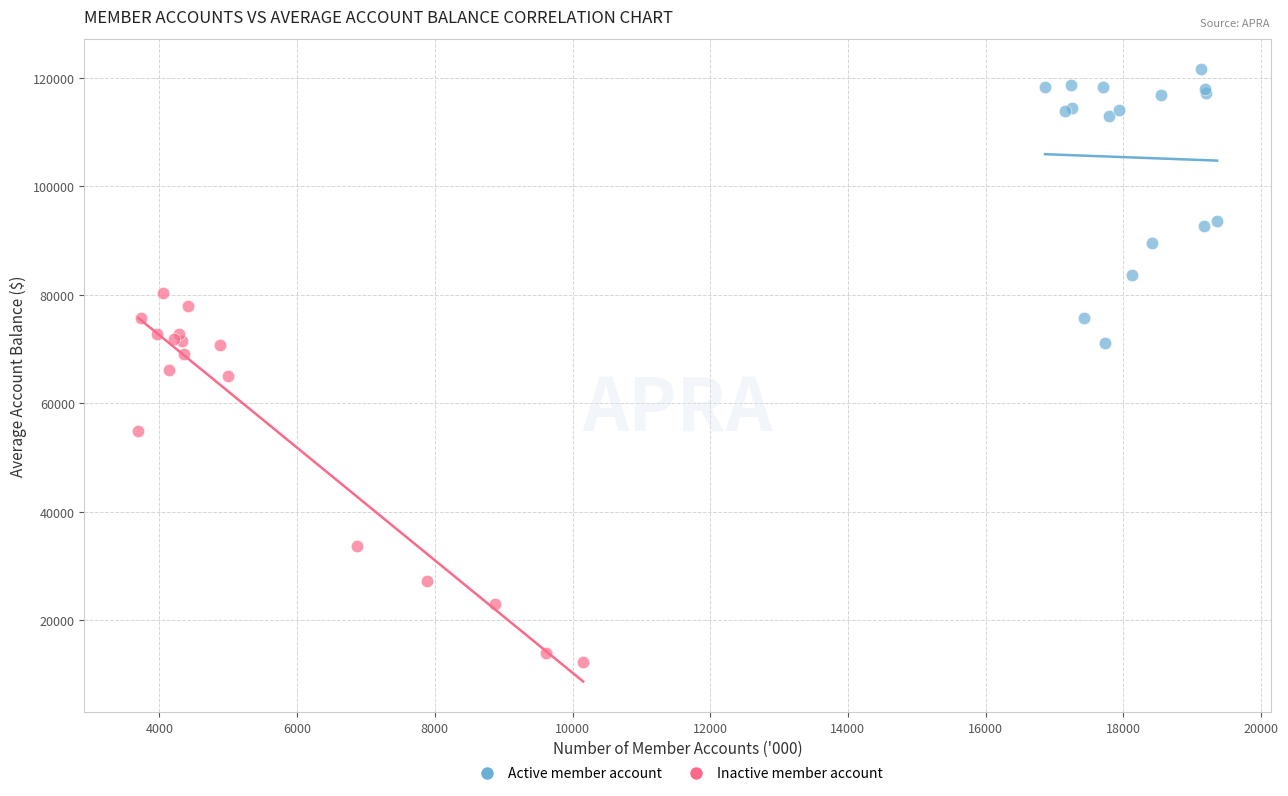

What are all the series names shown in the legend?

Active member account, Inactive member account